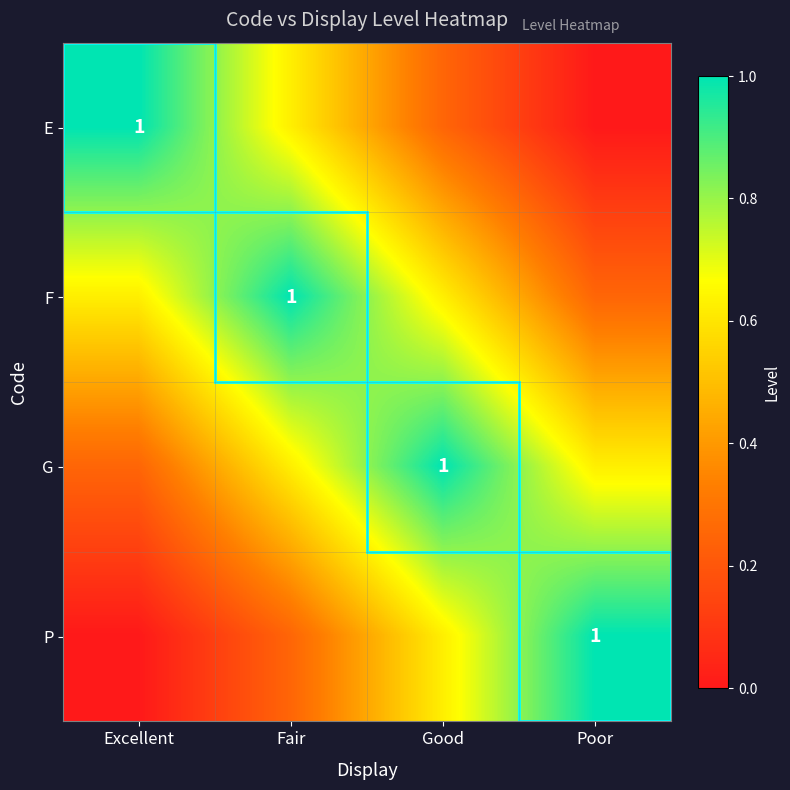

Is the value of E at Fair greater than the value of G at Excellent?

Yes